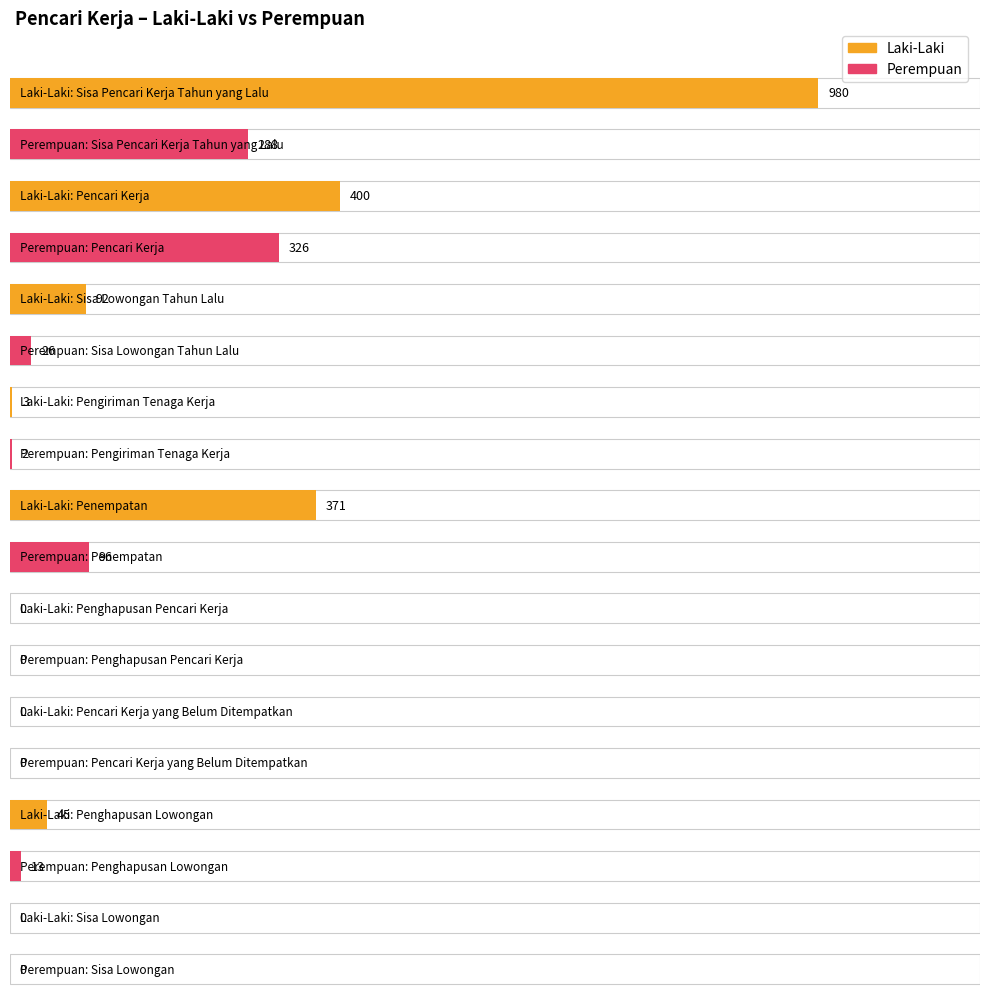

How many data points does each series have?

9